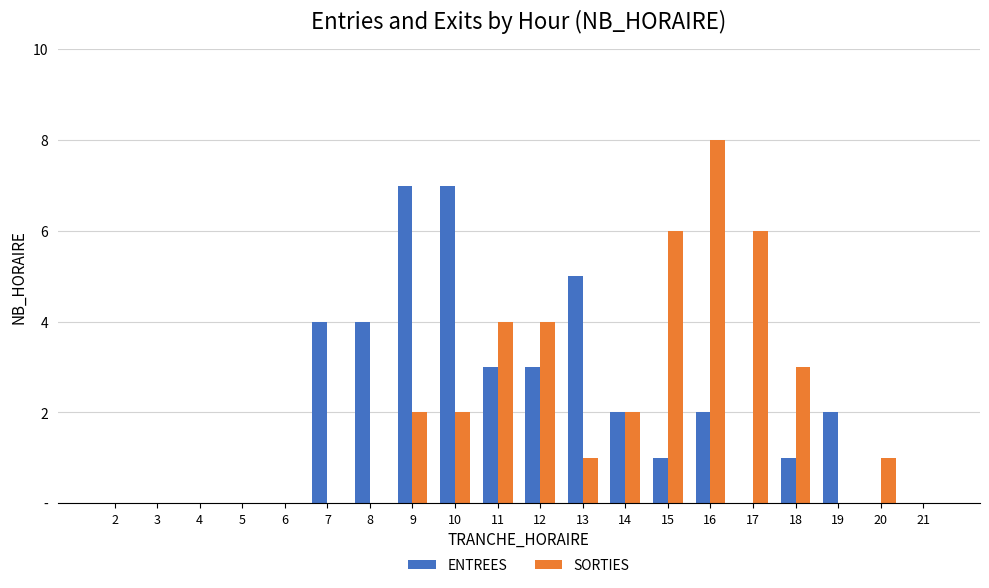

What are all the series names shown in the legend?

ENTREES, SORTIES